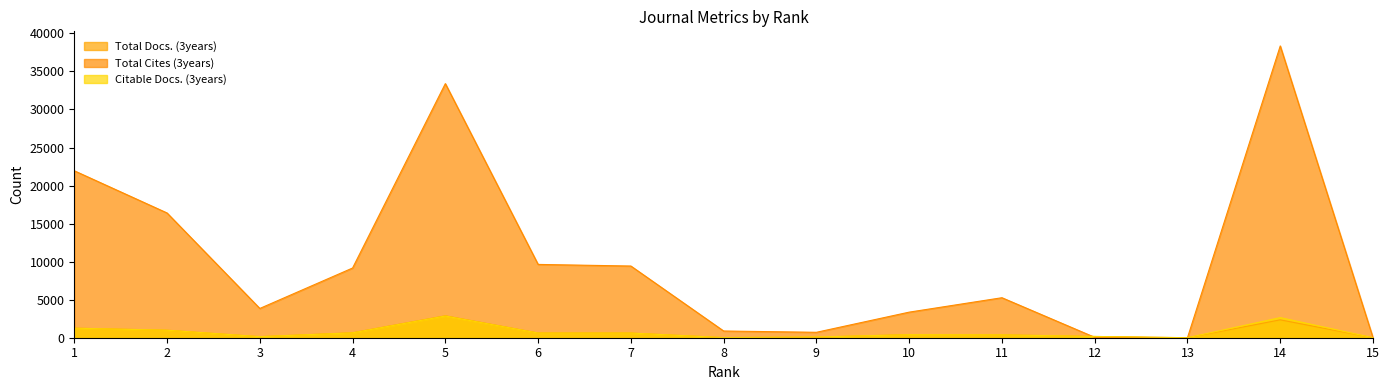

What are all the series names shown in the legend?

Total Docs. (3years), Total Cites (3years), Citable Docs. (3years)